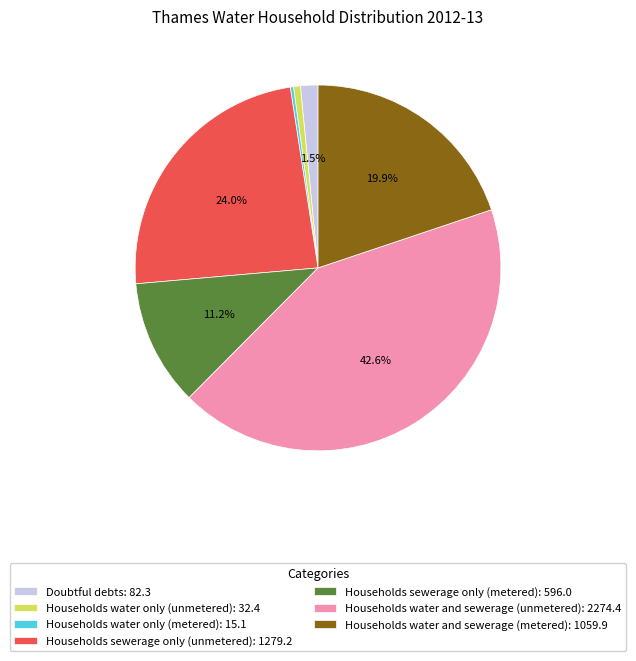

True or false: Doubtful debts accounts for 16% of the total.

False